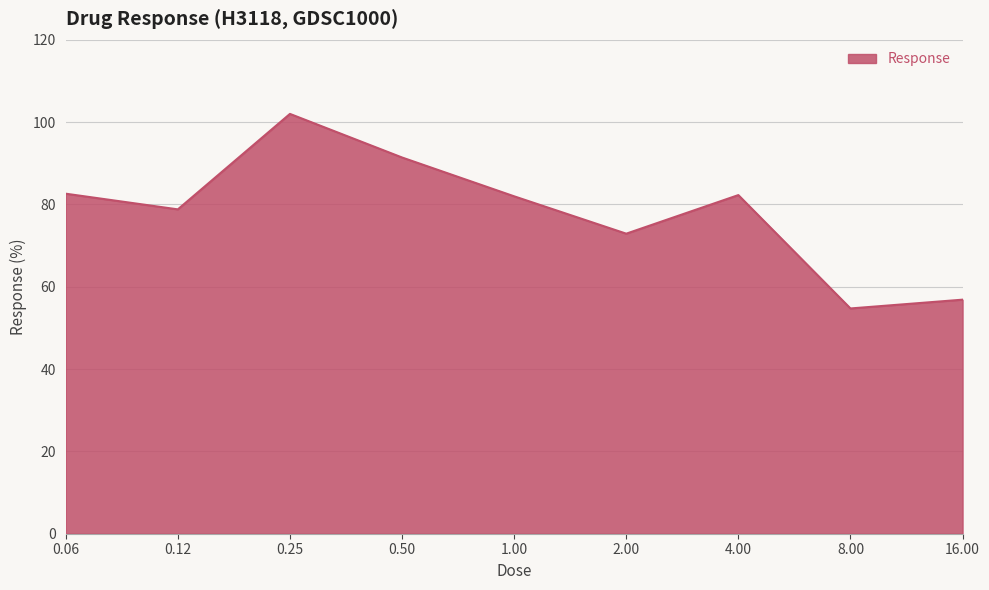

What is the smallest value displayed?

54.7